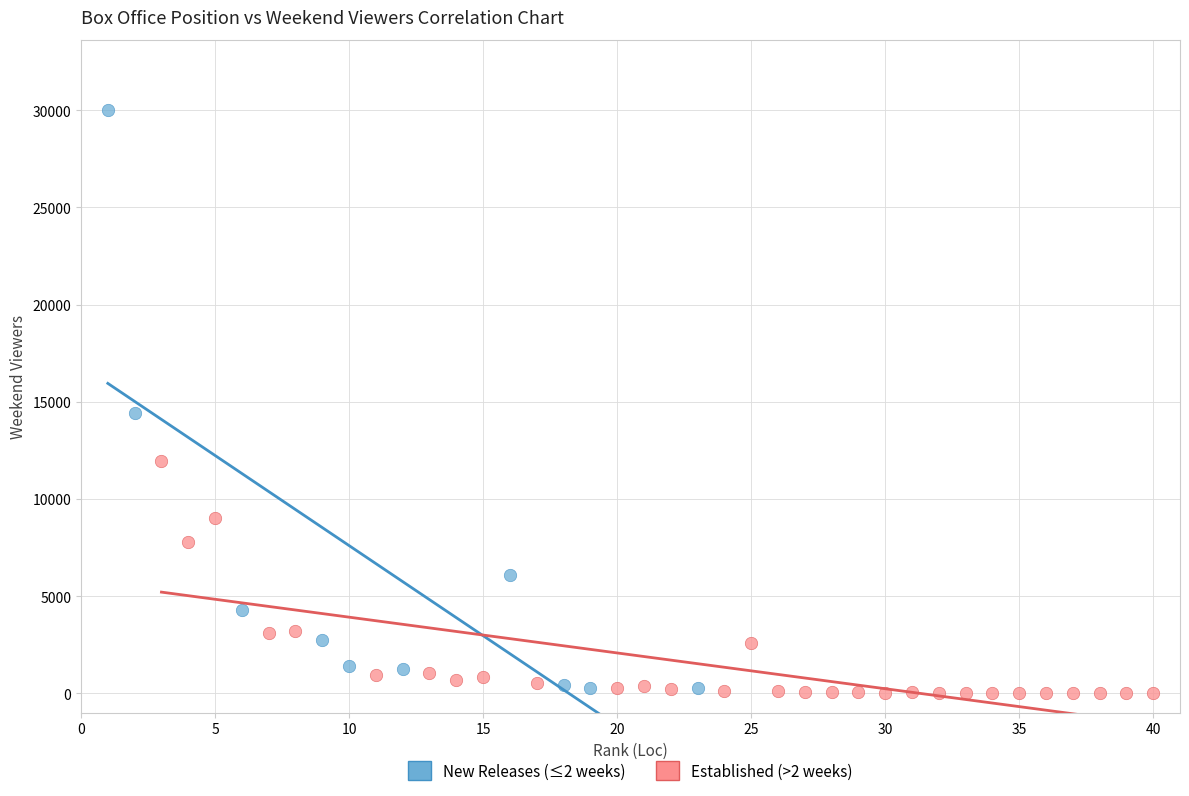

Which series contains the highest Y value?

New Releases (≤2 weeks)